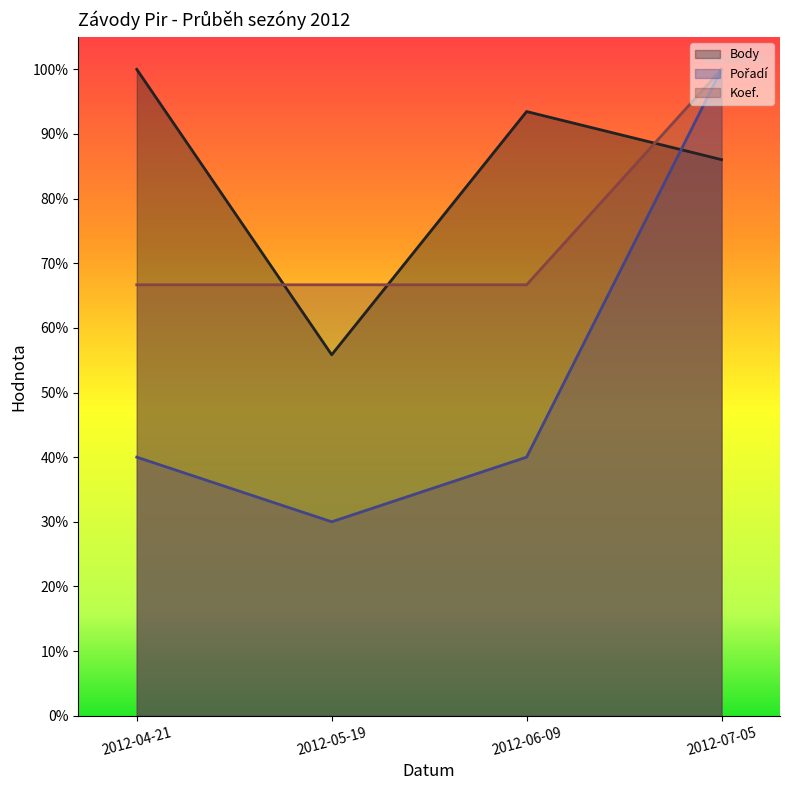

Which category has the lowest value across all series?

2012-05-19